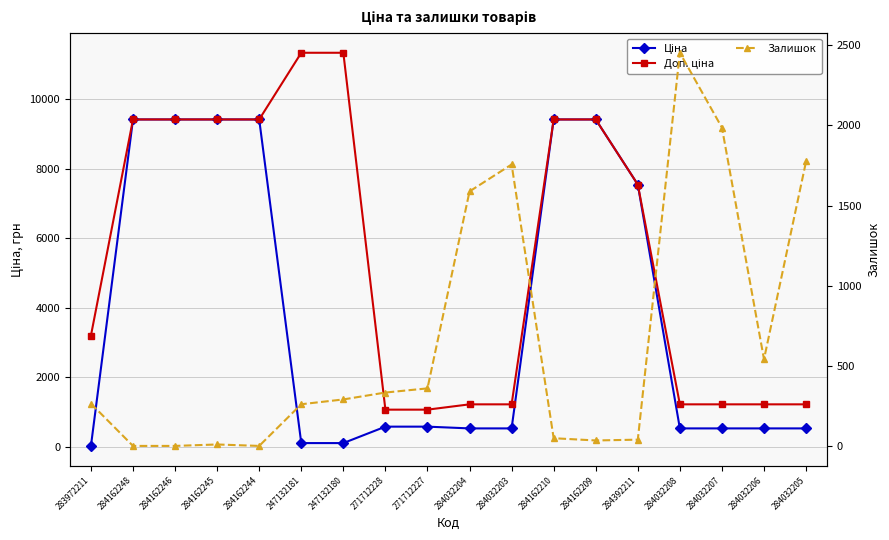

Which series has the widest spread of values?

Доп. ціна